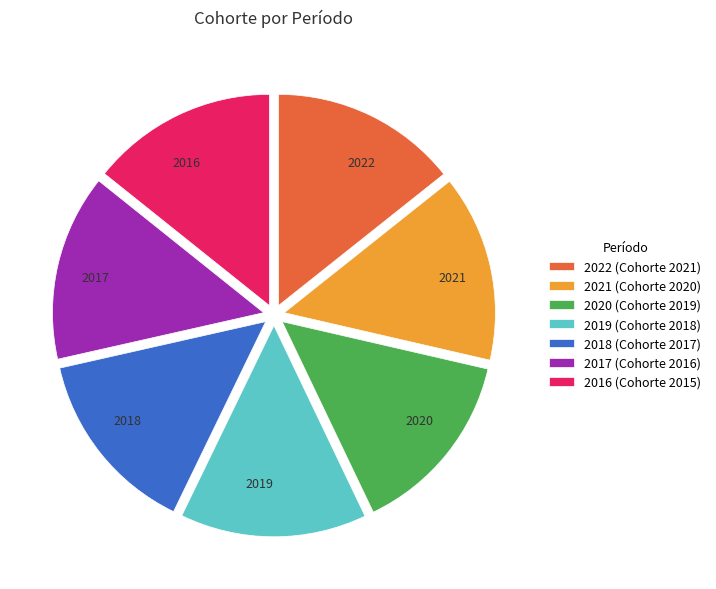

Count the number of slices in the pie.

7